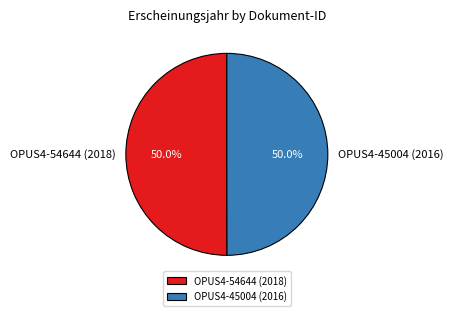

Approximately how many times larger is the value at OPUS4-54644 (2018) compared to OPUS4-45004 (2016)?

1.0